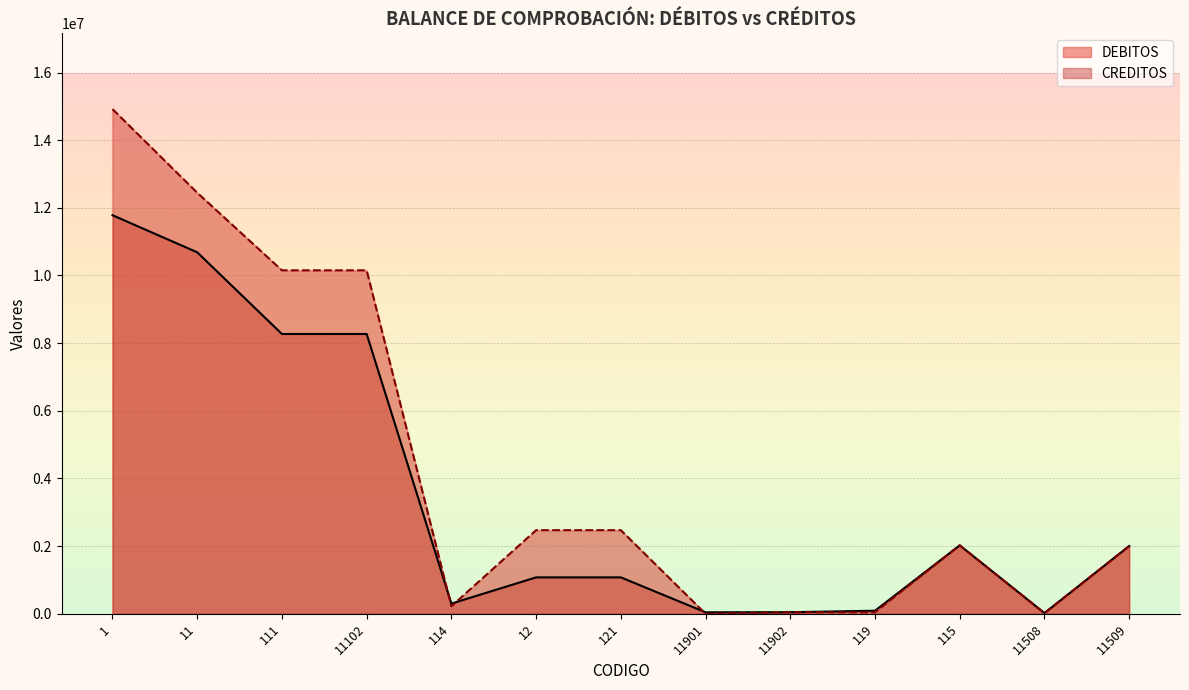

Where do DEBITOS and CREDITOS first cross each other?

11102 and 114